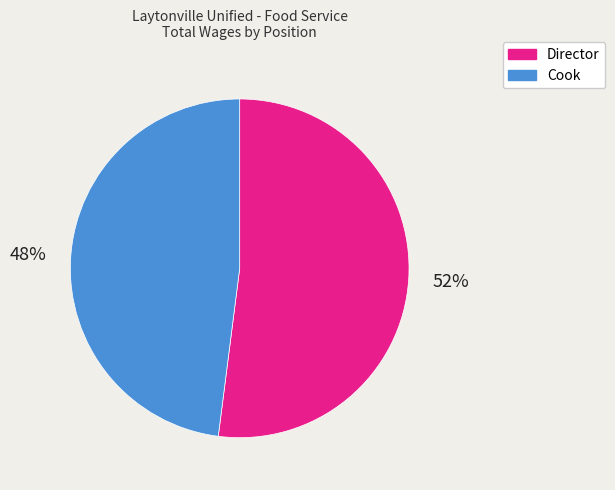

What is the smallest slice in the pie chart?

Cook